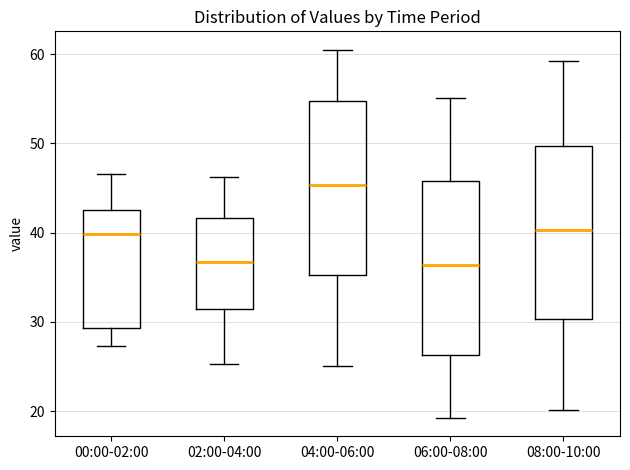

Reading left to right, transcribe this box plot: for each box, give where its median line is, the range the box spans, and where its two whiskers end, as read against the y-axis. The values are not printed on the chart, so give them approximately, as read against the axis.

00:00-02:00: median 40, box 29 to 43, whiskers 27 to 47
02:00-04:00: median 37, box 31 to 42, whiskers 25 to 46
04:00-06:00: median 45, box 35 to 55, whiskers 25 to 61
06:00-08:00: median 36, box 26 to 46, whiskers 19 to 55
08:00-10:00: median 40, box 30 to 50, whiskers 20 to 59